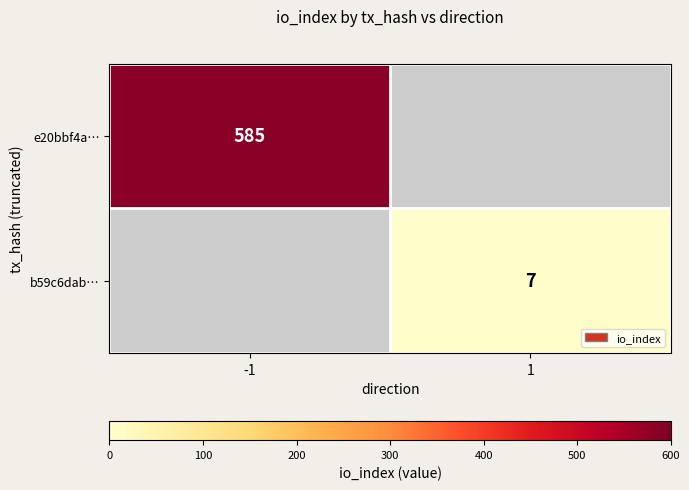

True or false: e20bbf4a… has a value of 585 at -1.

True